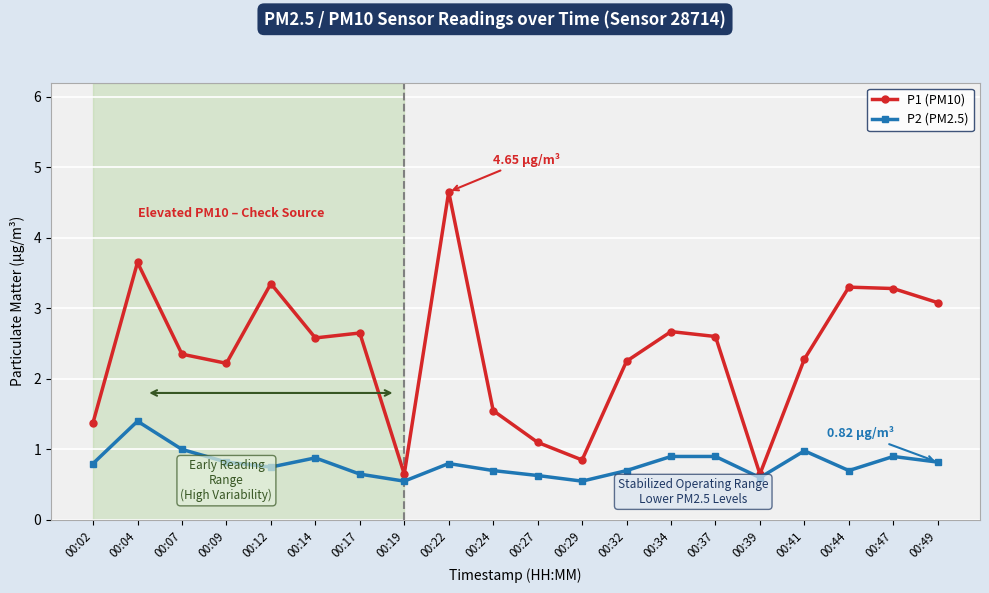

List the series in order of their peak value, highest first.

P1 (PM10), P2 (PM2.5)